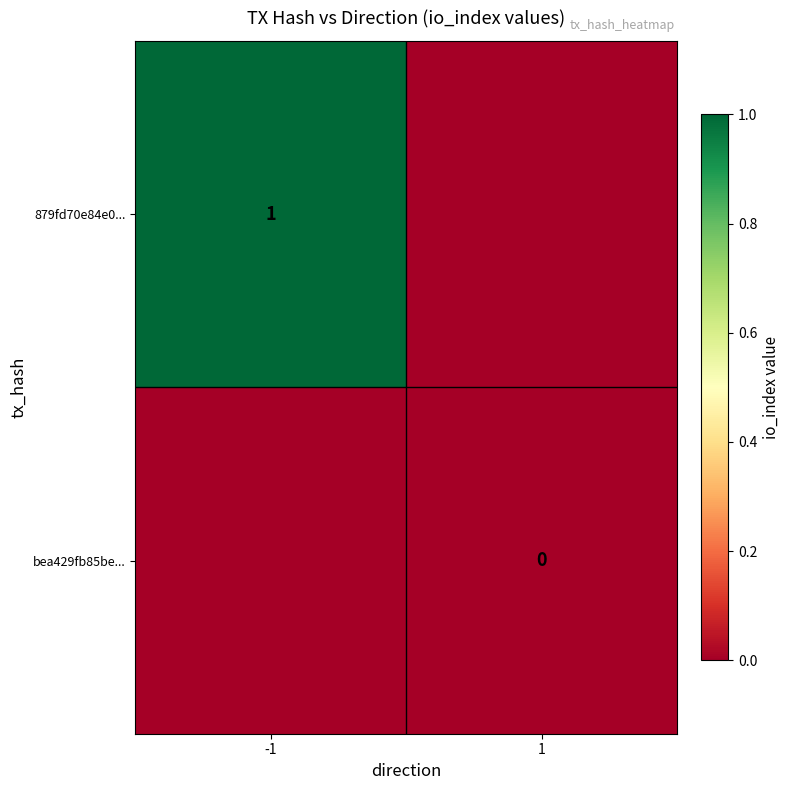

Is it true that 879fd70e84e0... equals 1 at -1?

True